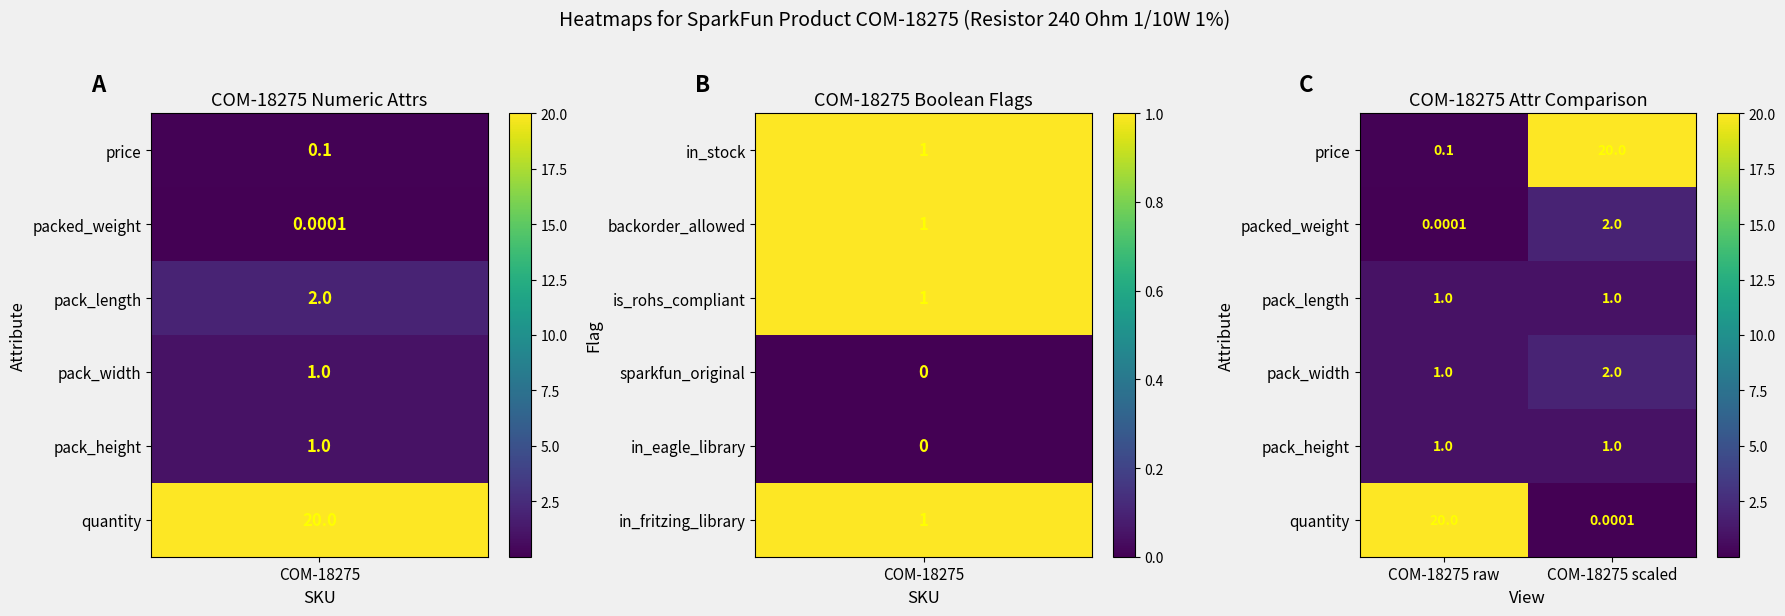

Which series changed the most between COM-18275 raw and COM-18275 scaled?

quantity